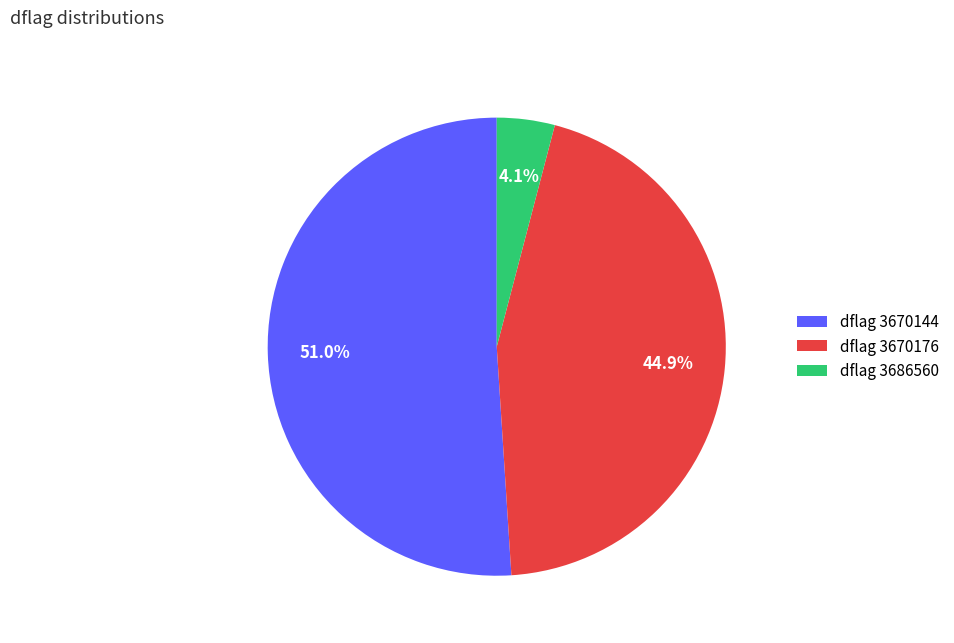

Which has a higher value, dflag 3670176 or dflag 3686560?

dflag 3670176